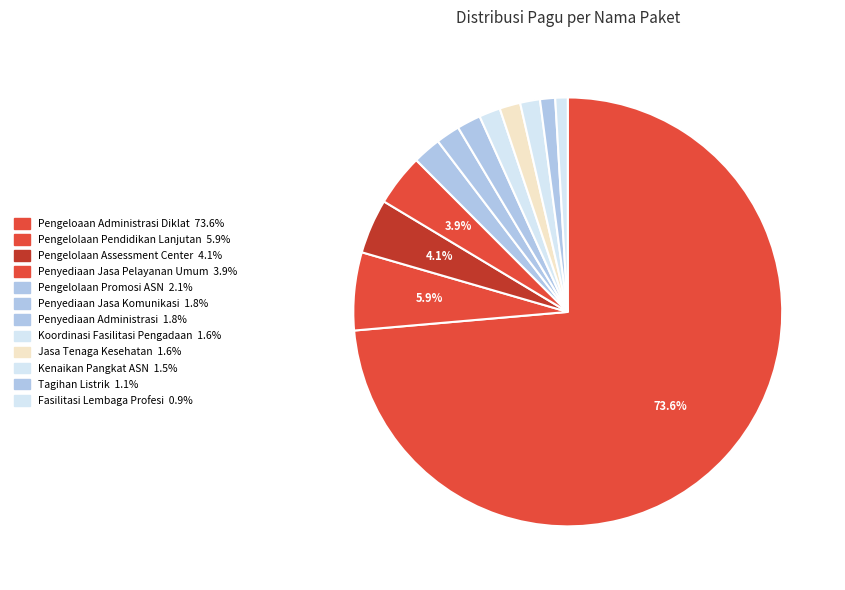

To the nearest percent, what is the average slice percentage?

8%